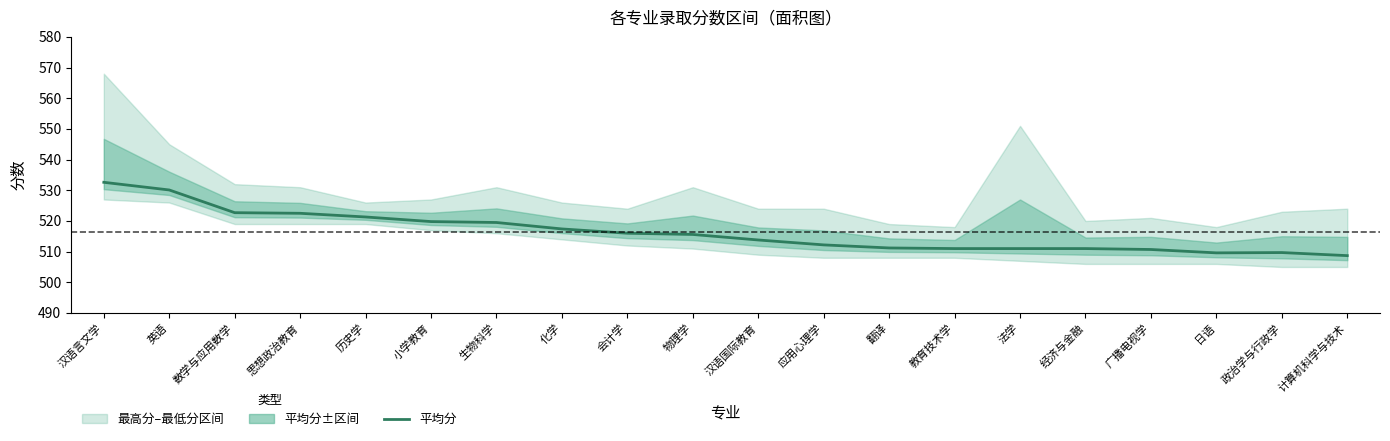

Rank the categories by value from highest to lowest.

汉语言文学, 英语, 数学与应用数学, 思想政治教育, 历史学, 小学教育, 生物科学, 化学, 会计学, 物理学, 汉语国际教育, 应用心理学, 翻译, 教育技术学, 法学, 经济与金融, 广播电视学, 政治学与行政学, 日语, 计算机科学与技术